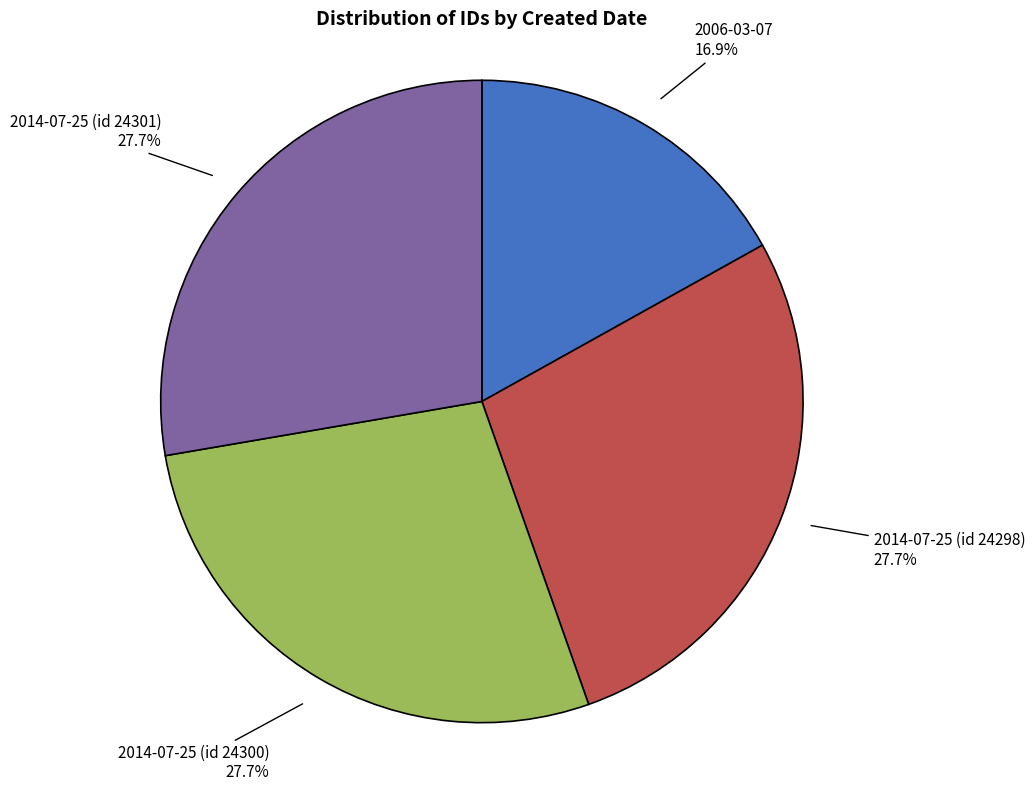

What is the ratio of the value at 2006-03-07 to the value at 2014-07-25 (id 24300)?

0.6